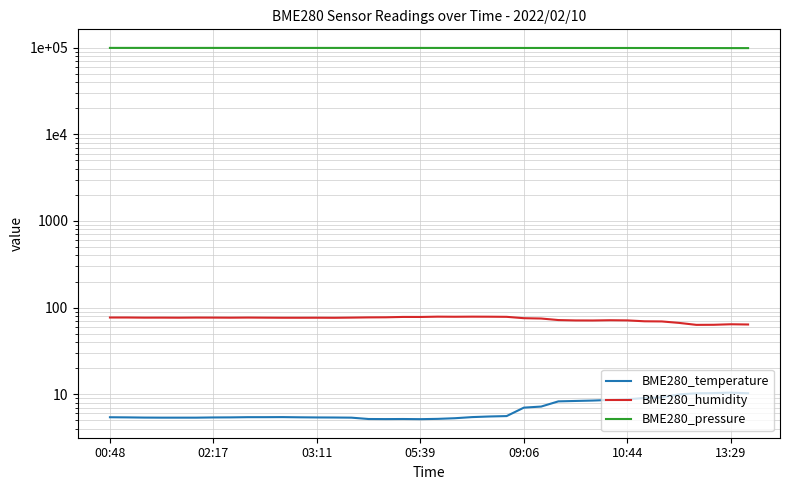

What is the average value of the BME280_humidity series?

74.2